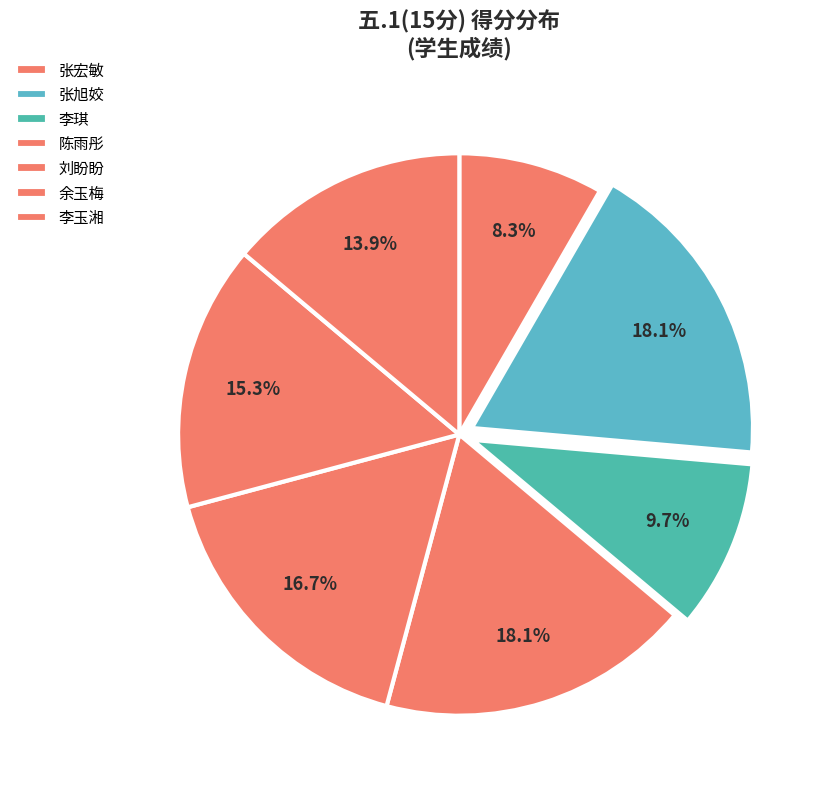

Is it true that 张宏敏 is 8% of the pie?

True